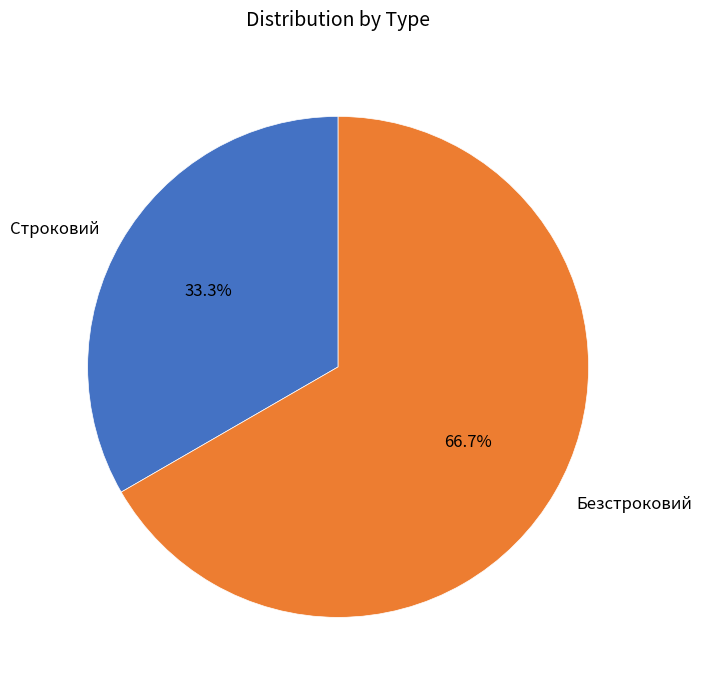

Is the sum of Безстроковий and Строковий greater than half?

Yes